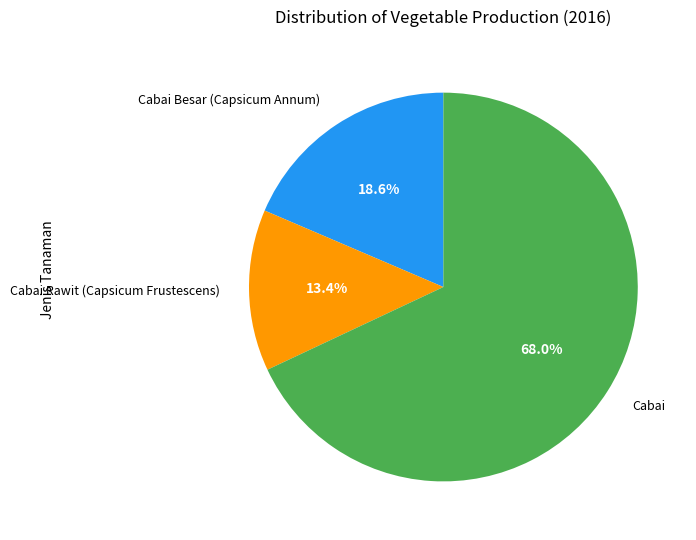

Does any single category account for the majority?

Yes